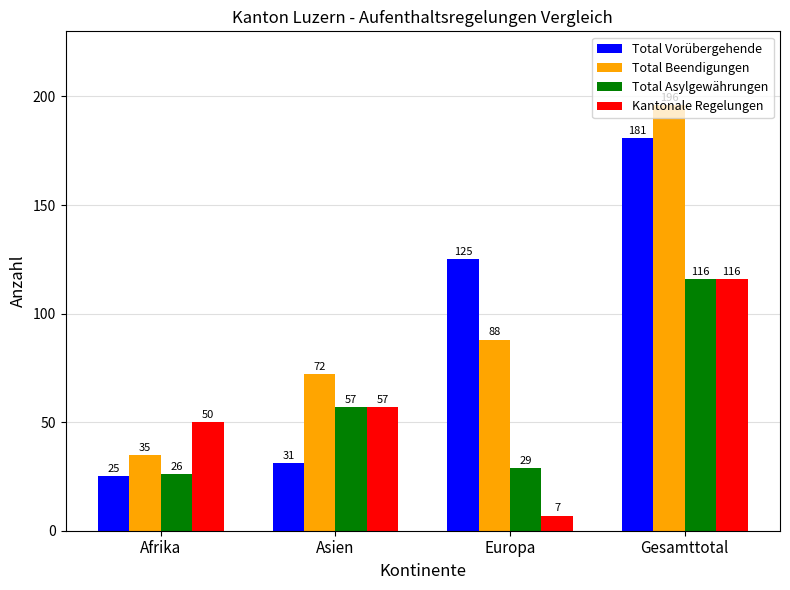

What is the sum of all Kantonale Regelungen values?

230